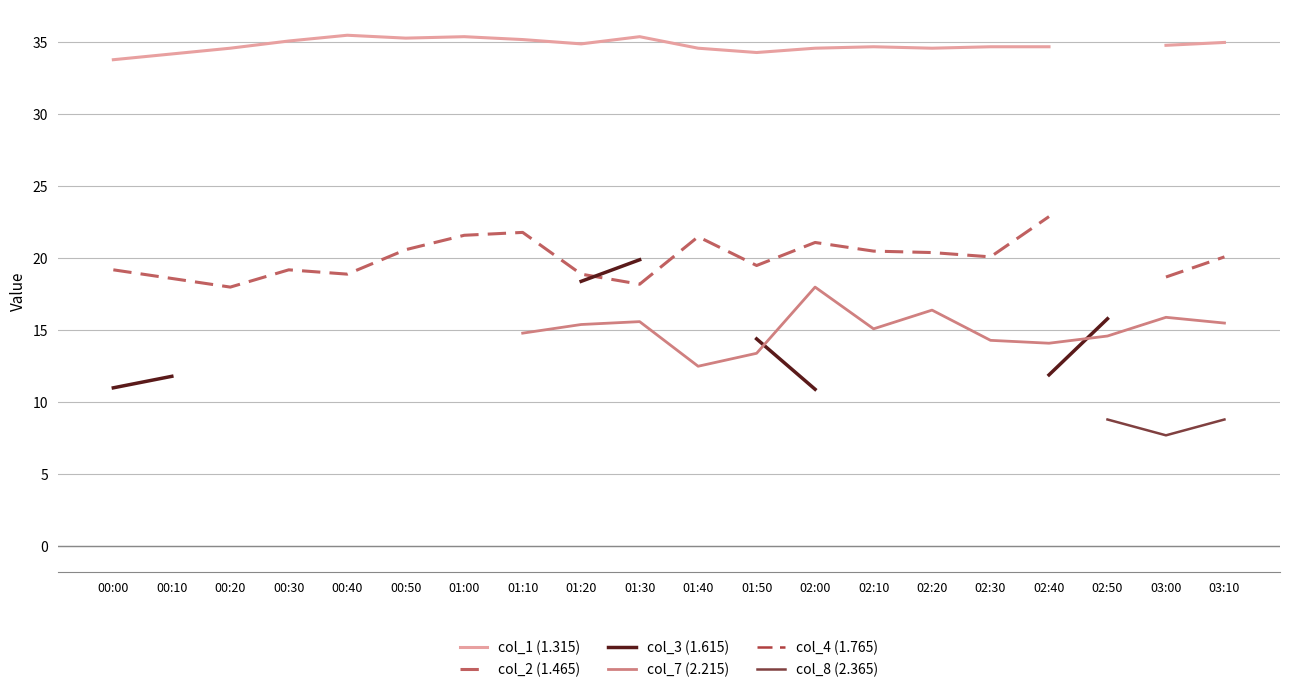

How many lines are shown in the chart?

6